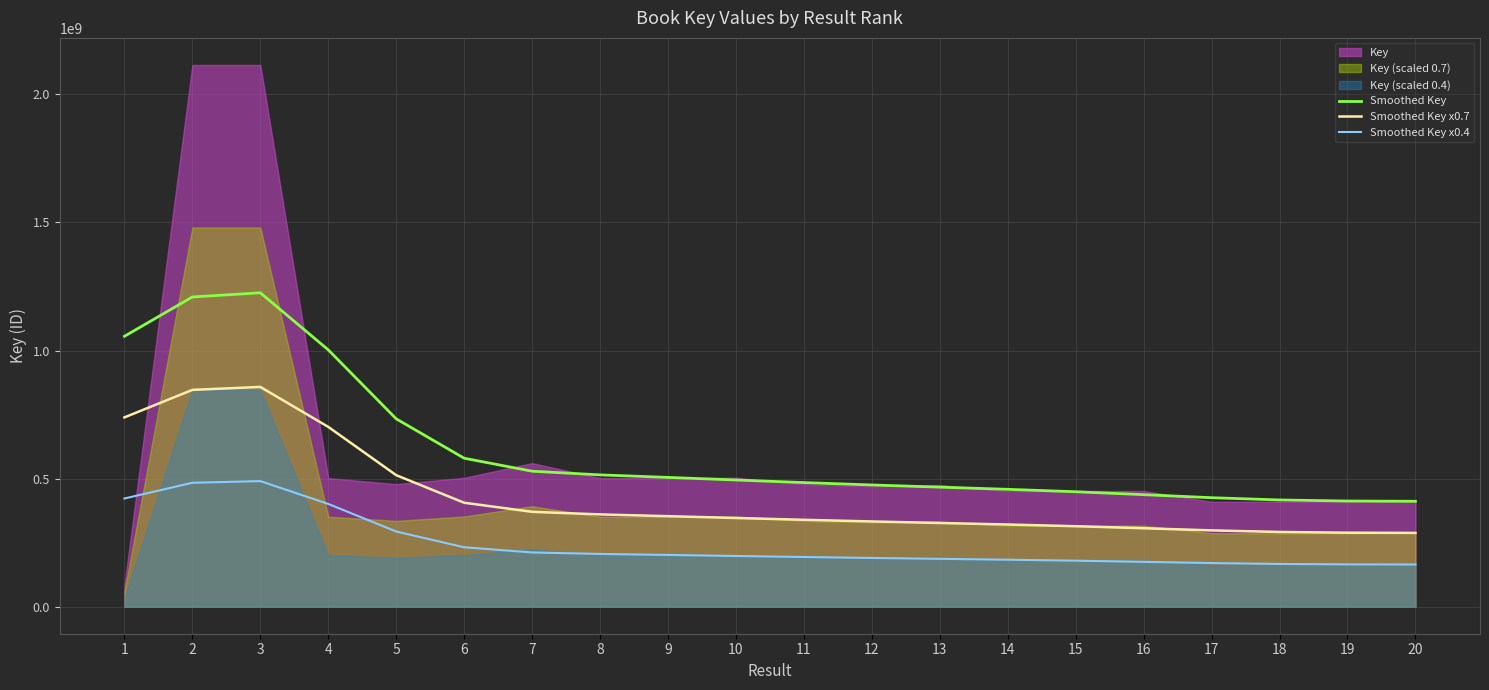

How many data points in Smoothed Key are above 494472345?

10